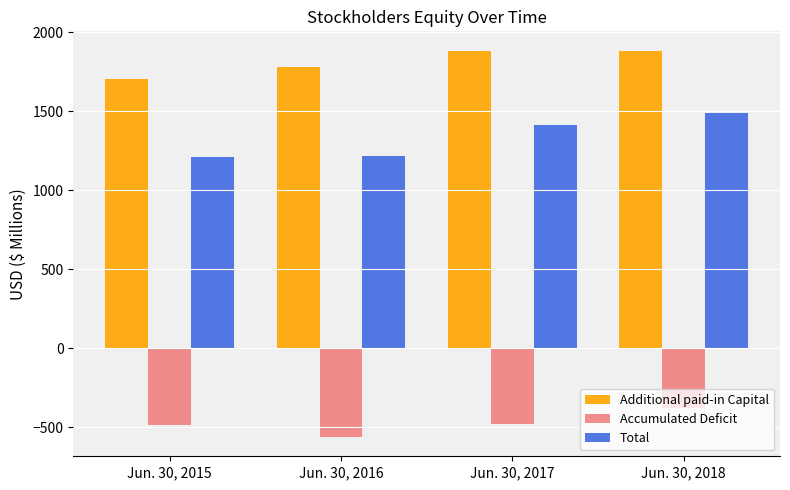

What is the difference between the maximum and minimum values in the Accumulated Deficit series?

185.9